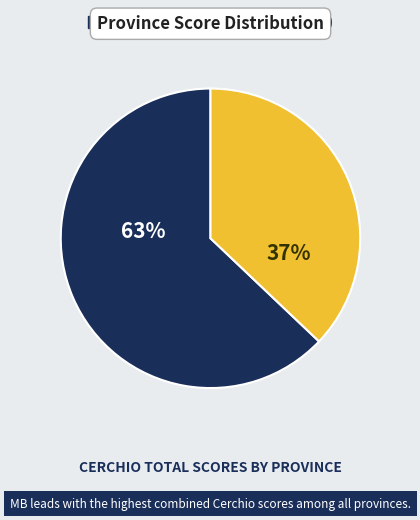

To the nearest percent, what is the difference between the largest and smallest slice percentages?

26%